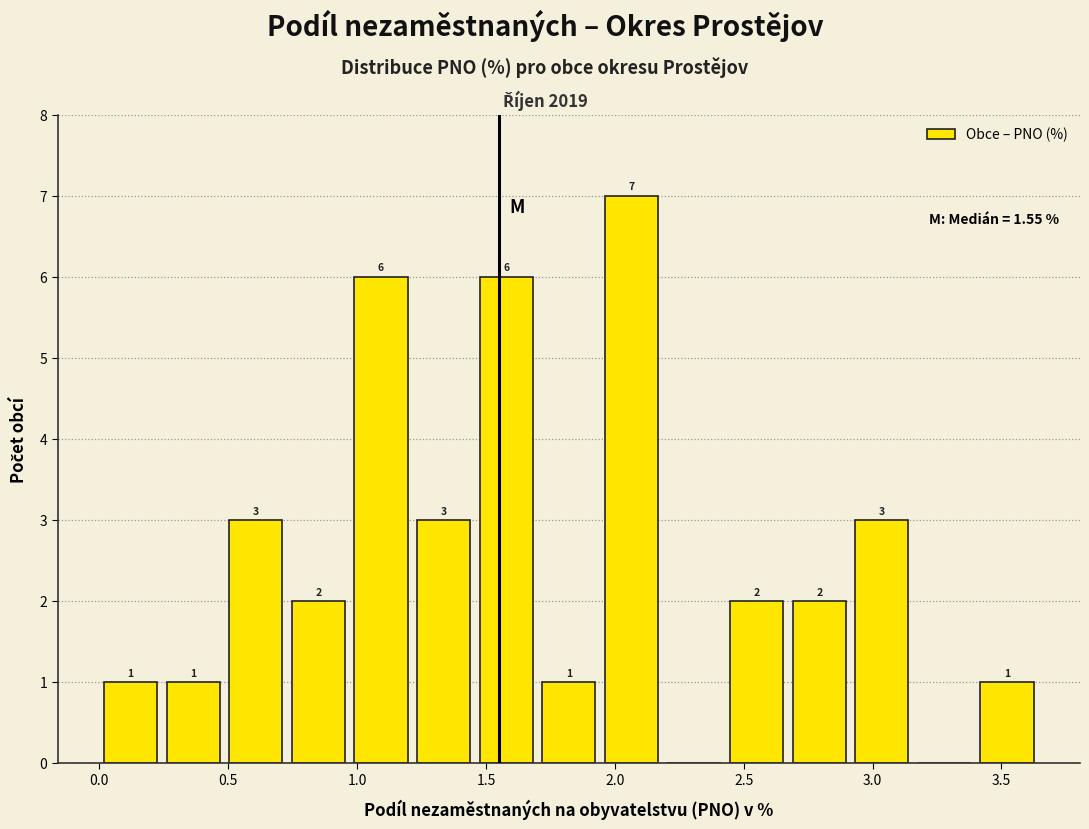

Which range on the x-axis has the tallest bar?

1.95 to 2.20